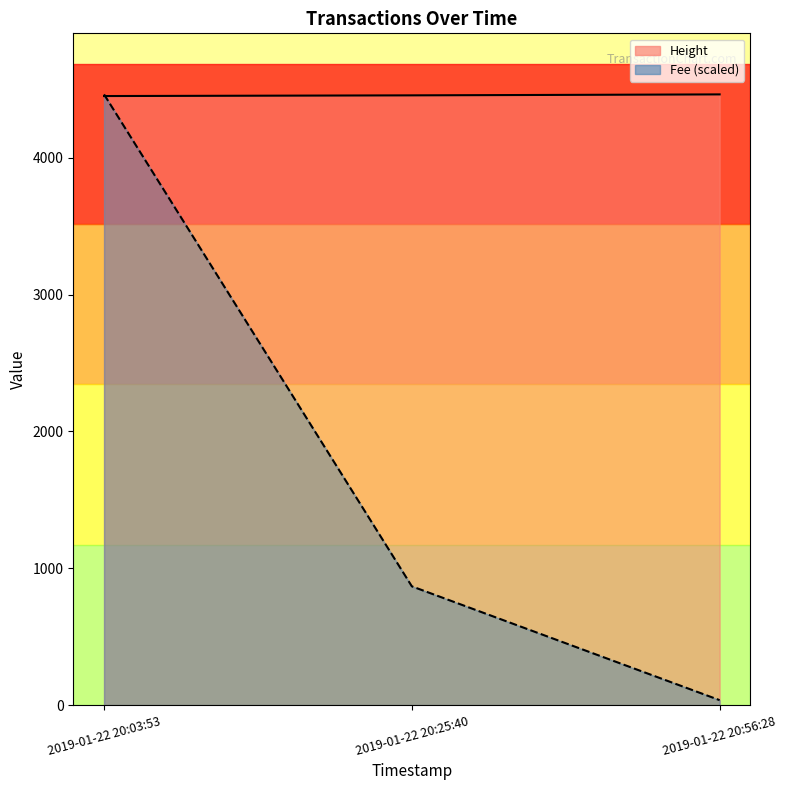

What is the minimum value shown in the chart?

36.3